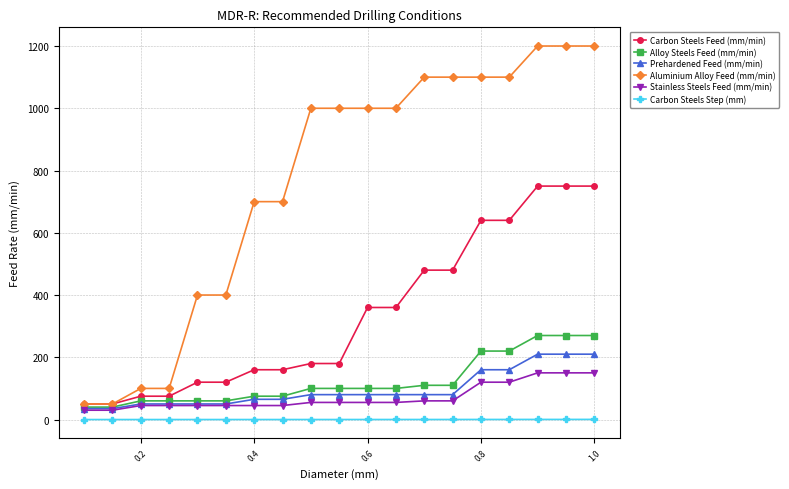

What is the maximum value for Aluminium Alloy Feed (mm/min)?

1200.0